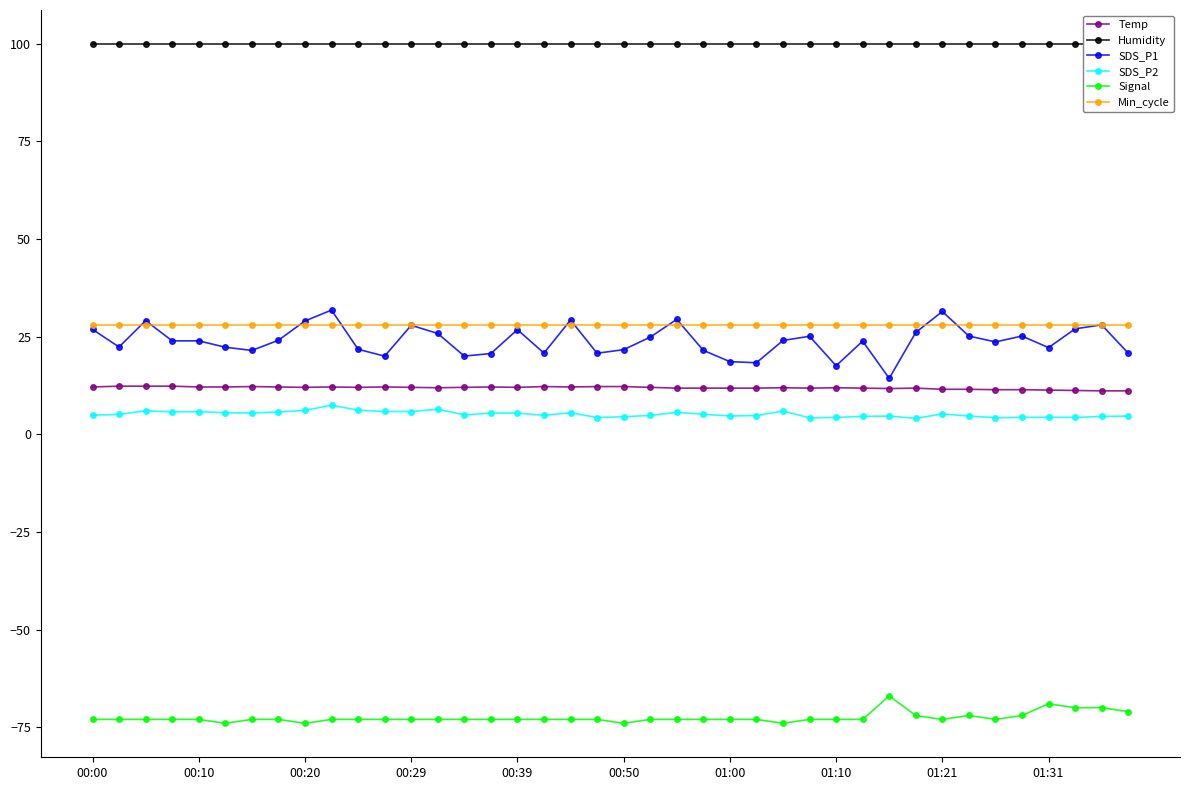

True or false: Min_cycle and SDS_P1 intersect in this chart.

True